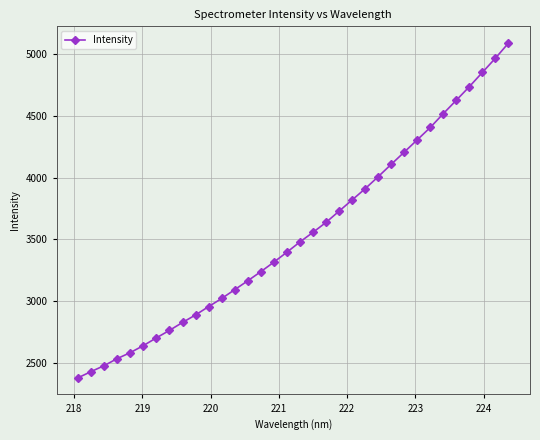

How many lines are shown in the chart?

1